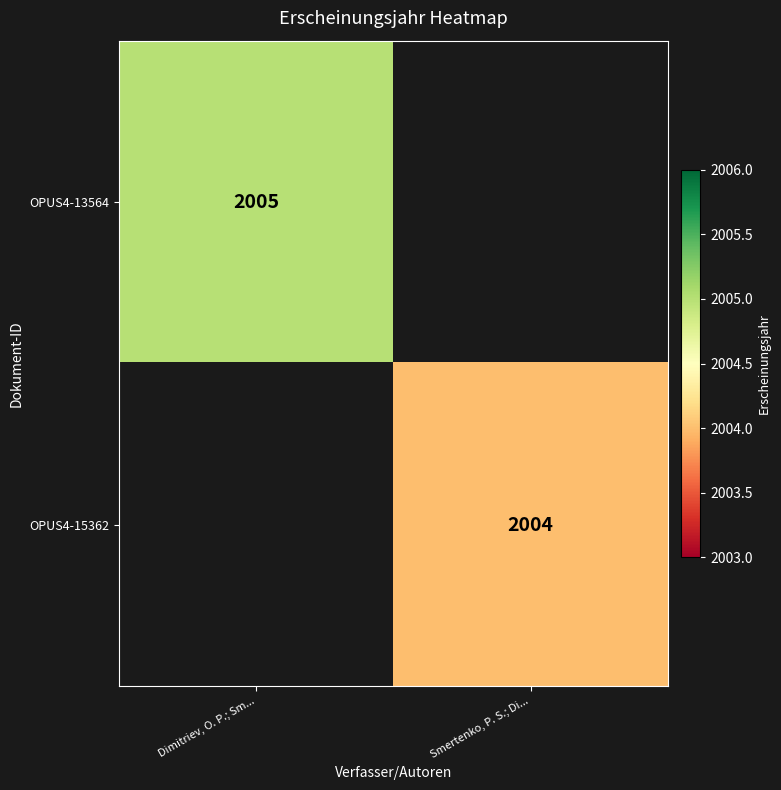

Is the value of OPUS4-15362 at Smertenko, P. S.; Di... greater than the value of OPUS4-13564 at Dimitriev, O. P.; Sm...?

No